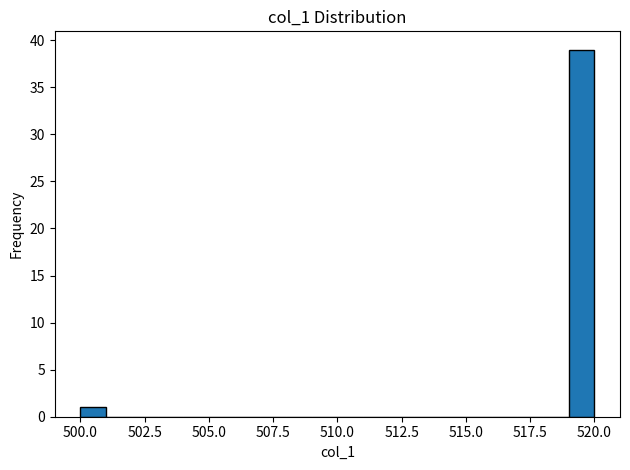

Read against the x-axis, roughly where is the centre of the tallest bar?

519.5